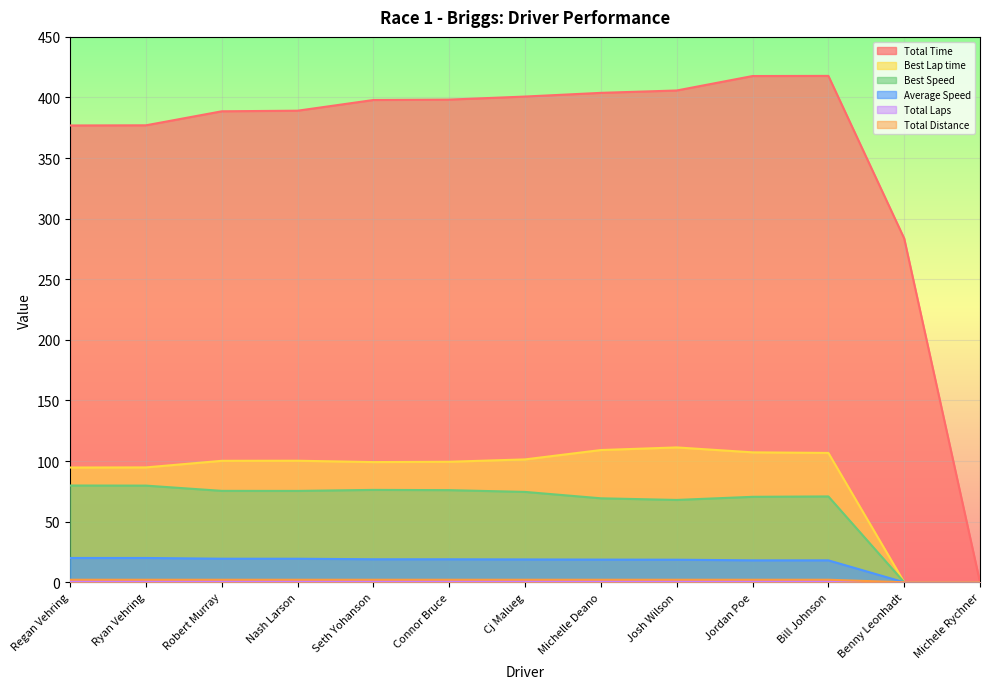

Is it true that Total Laps equals 2.1 at Regan Vehring?

True